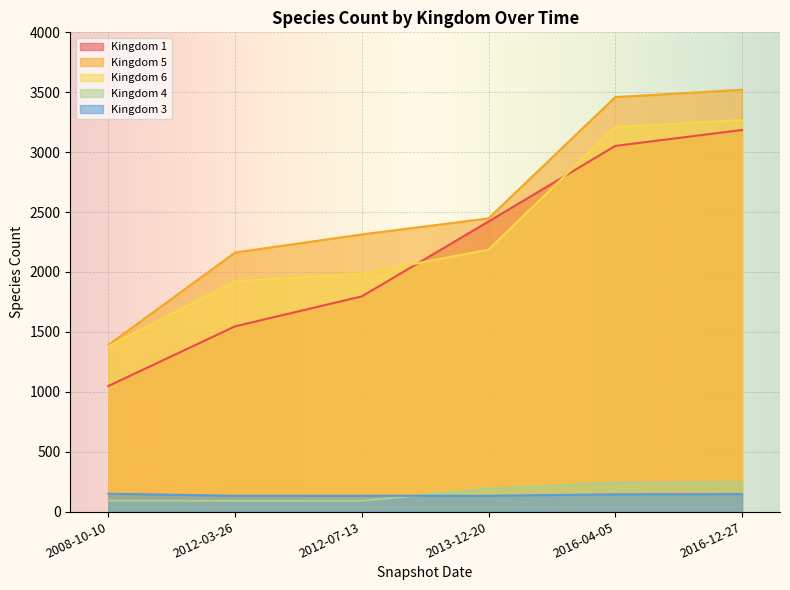

What is the maximum value shown in the chart?

3521